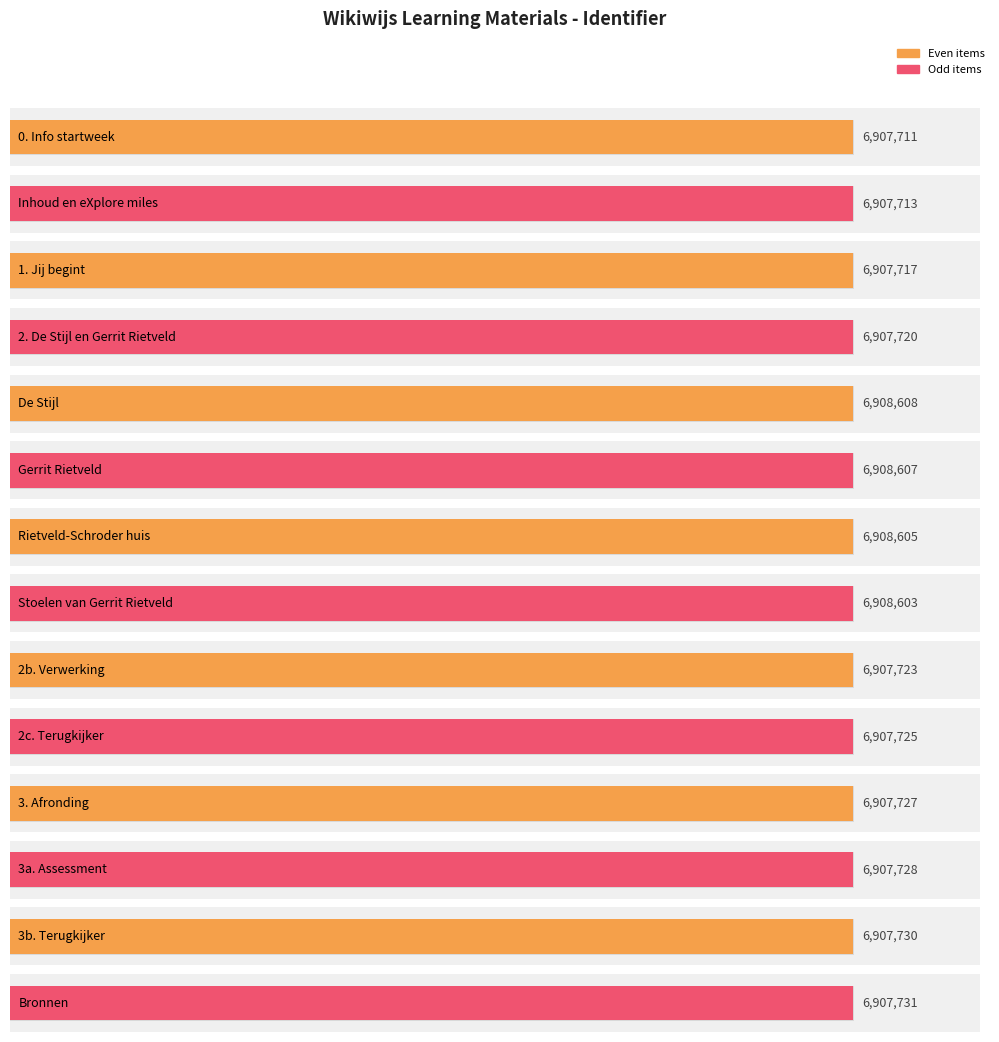

What is the approximate value at Gerrit Rietveld, to the nearest 10?

6908610